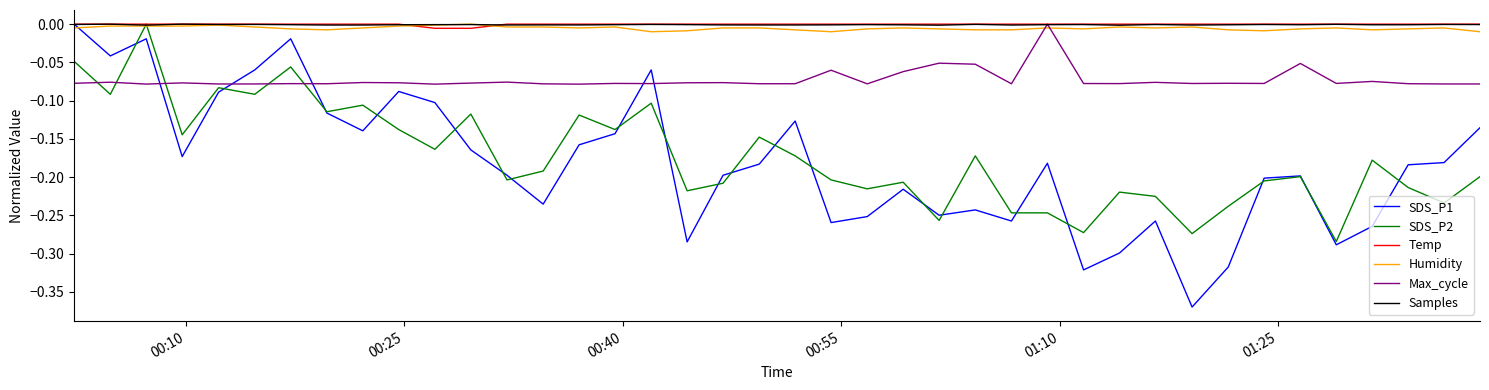

Which series has the largest range (max minus min)?

SDS_P1